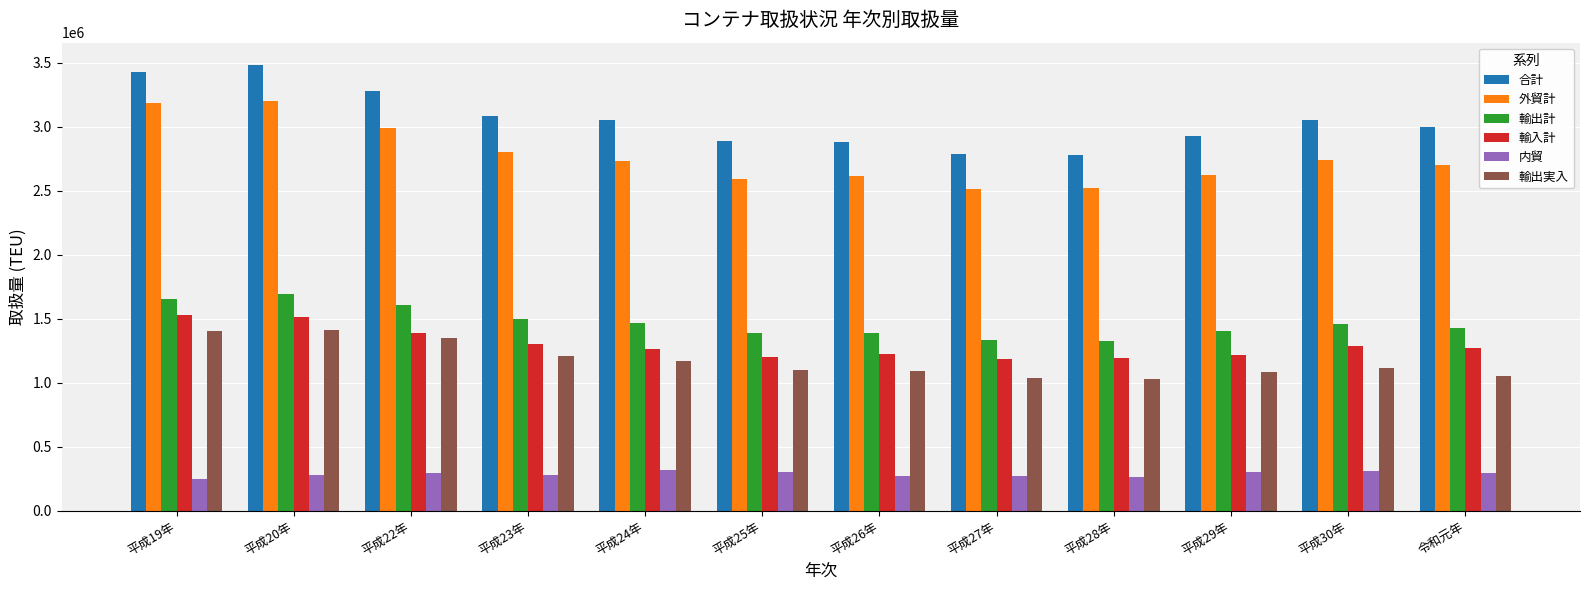

The value of 輸入計 at 平成30年 is 1284676.2. True or false?

True